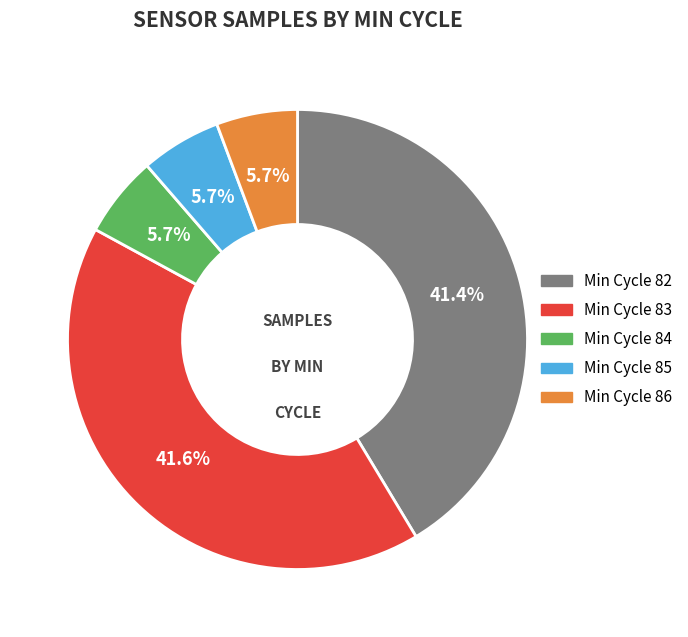

Does any single category account for the majority?

No